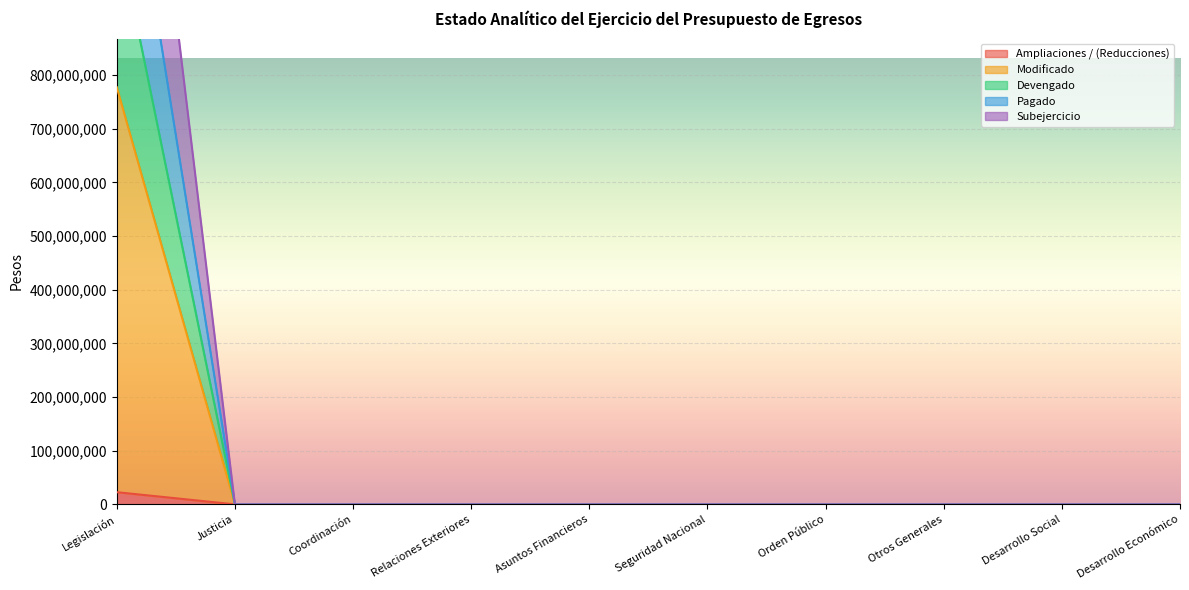

What is the label of the 7th point from the right?

Relaciones Exteriores